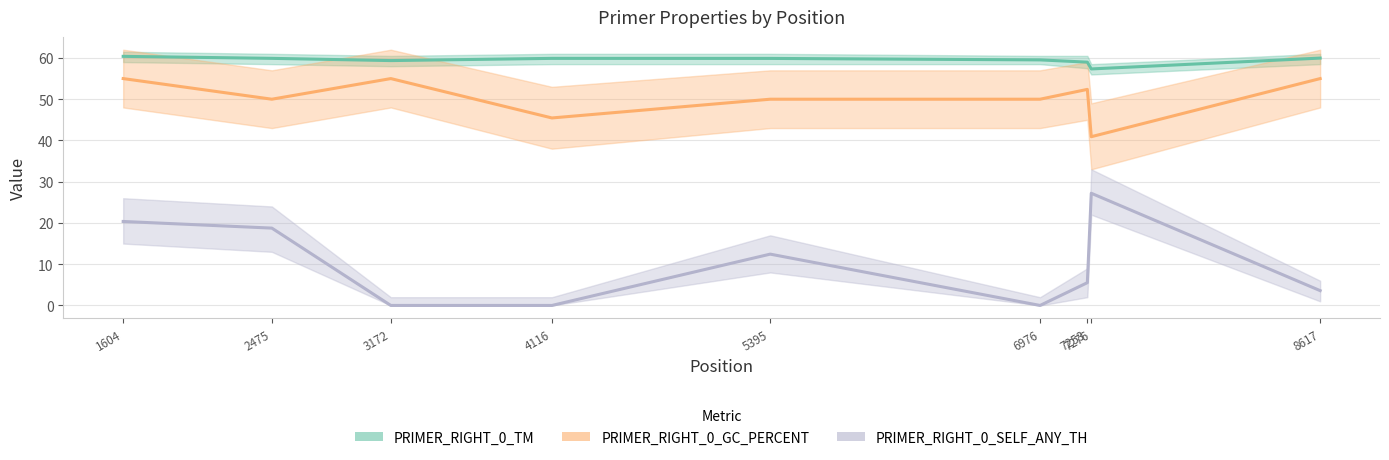

True or false: PRIMER_RIGHT_0_TM has a value of 59.4 at 3172.

True